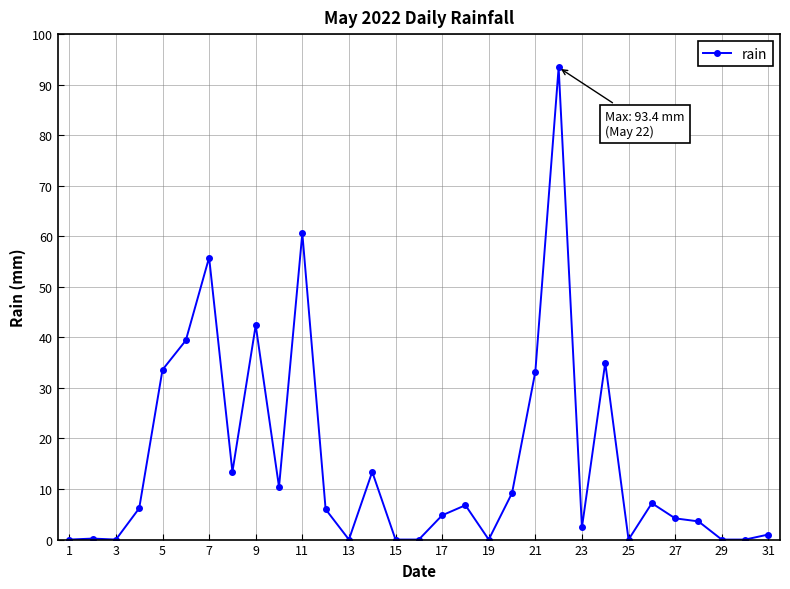

What is the maximum value shown in the chart?

93.4